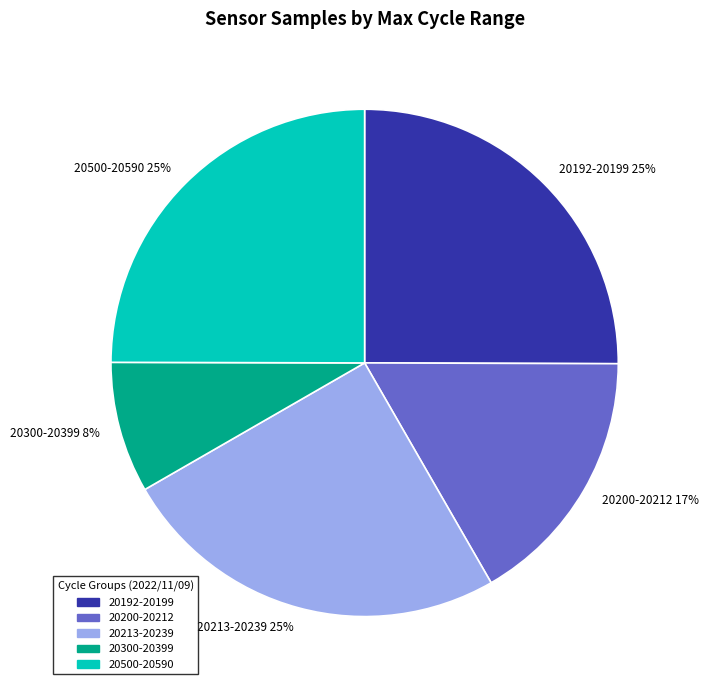

To the nearest percent, what portion does 20192-20199 25% represent?

25%